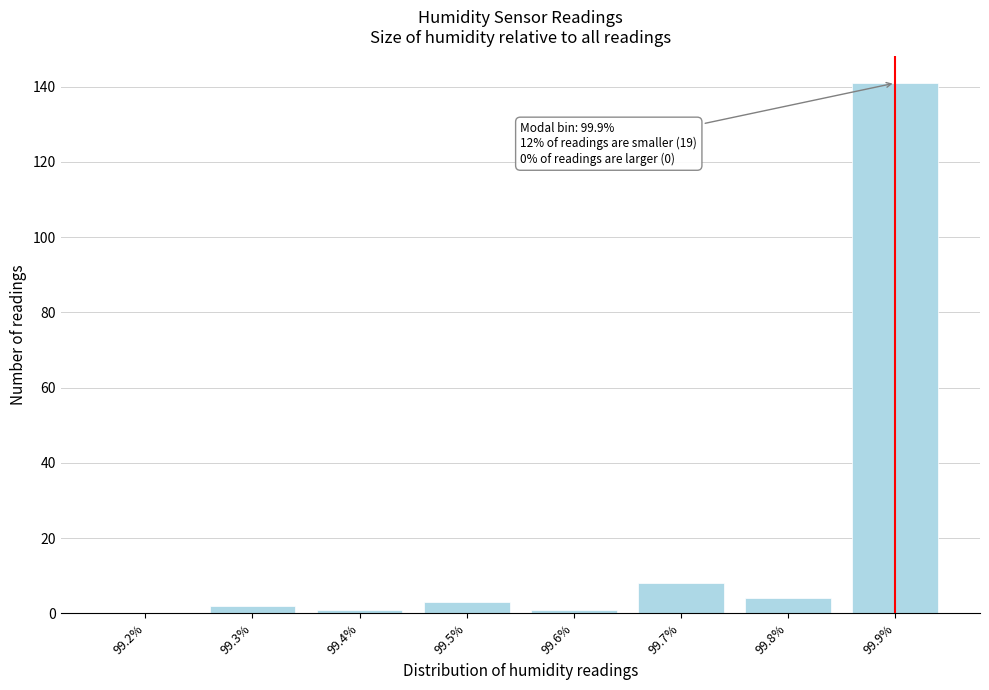

Reading left to right, what are all the values shown in this chart?

99.2%=0	99.3%=2	99.4%=1	99.5%=3	99.6%=1	99.7%=8	99.8%=4	99.9%=141